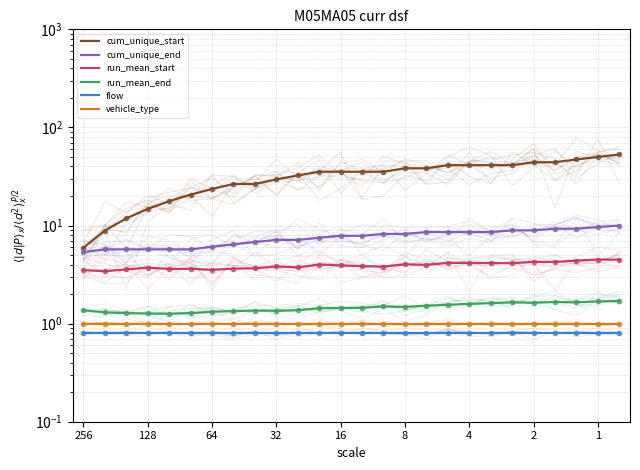

The value of flow at 18 is 0.8. True or false?

True